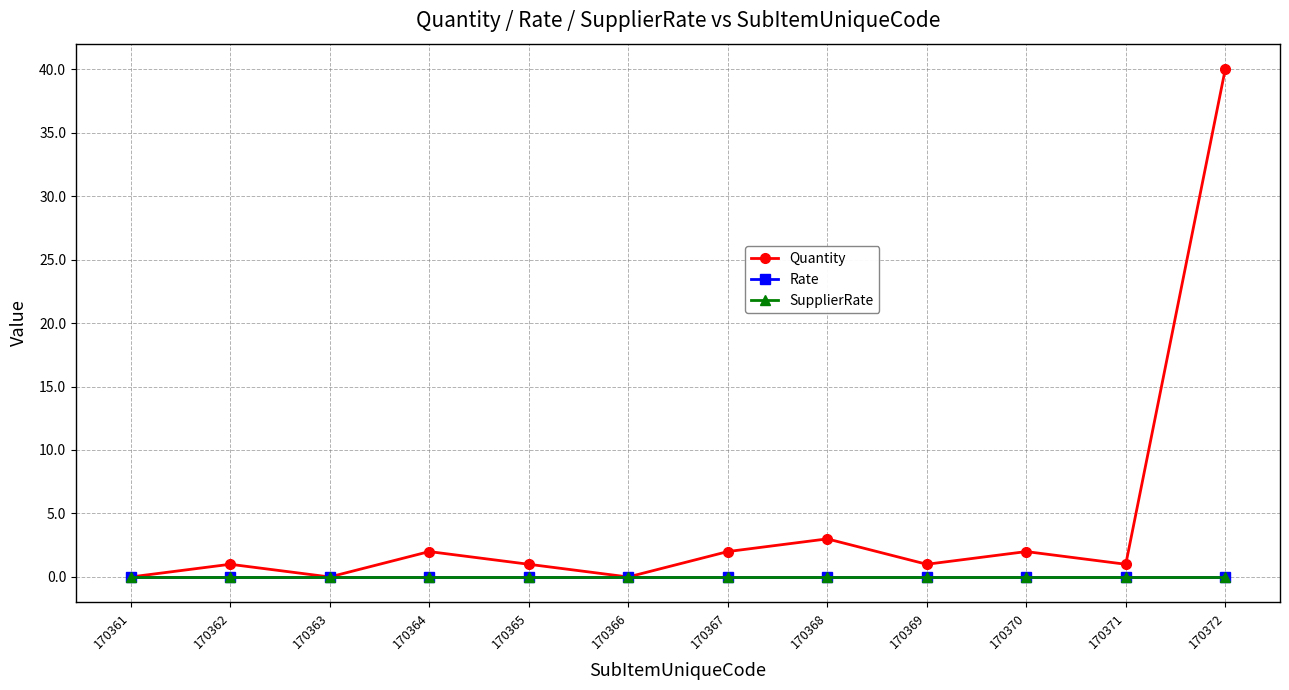

Rank the series at 170365 from lowest to highest value.

Rate, SupplierRate, Quantity